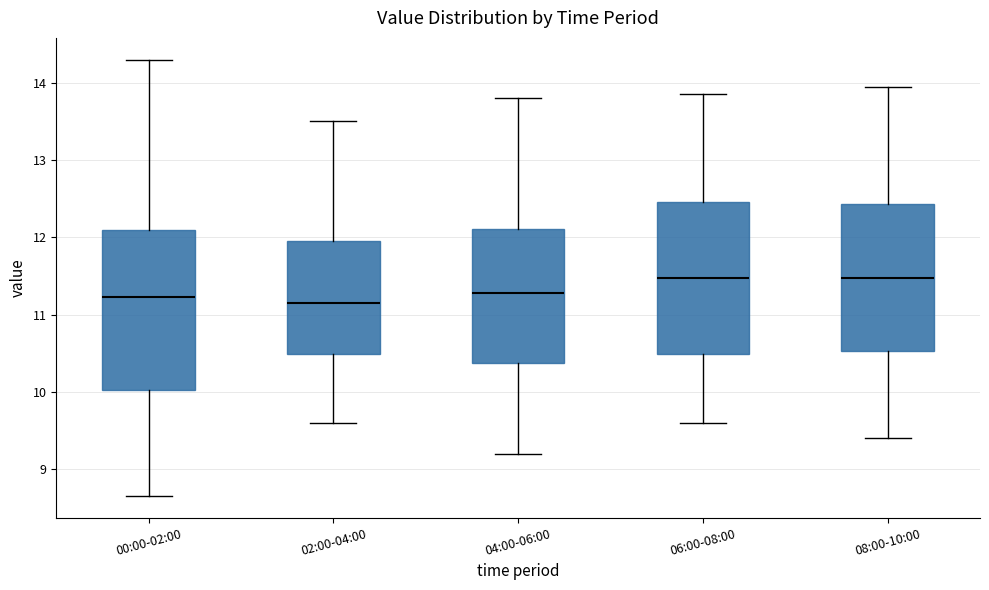

Reading left to right, transcribe this box plot: for each box, give where its median line is, the range the box spans, and where its two whiskers end, as read against the y-axis. The values are not printed on the chart, so give them approximately, as read against the axis.

00:00-02:00: median 11.2, box 10.0 to 12.1, whiskers 8.7 to 14.3
02:00-04:00: median 11.2, box 10.5 to 12.0, whiskers 9.6 to 13.5
04:00-06:00: median 11.3, box 10.4 to 12.1, whiskers 9.2 to 13.8
06:00-08:00: median 11.5, box 10.5 to 12.5, whiskers 9.6 to 13.9
08:00-10:00: median 11.5, box 10.5 to 12.4, whiskers 9.4 to 14.0